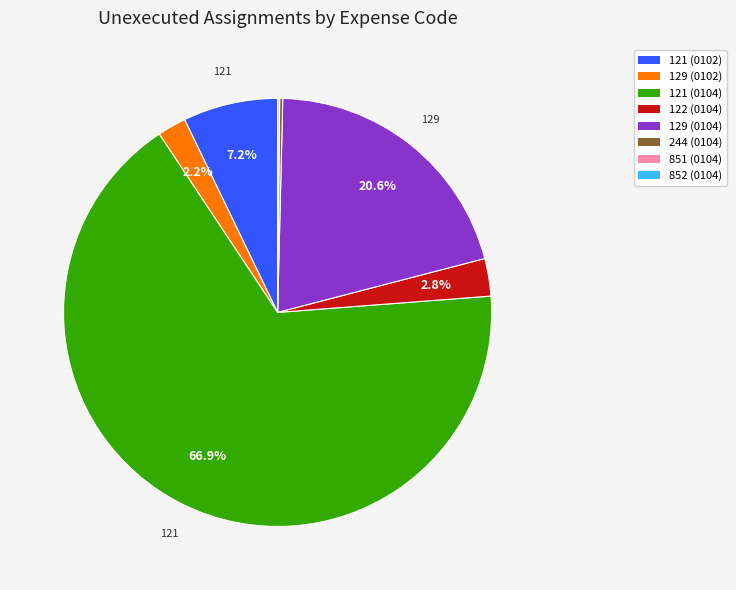

Does any single category account for the majority?

Yes